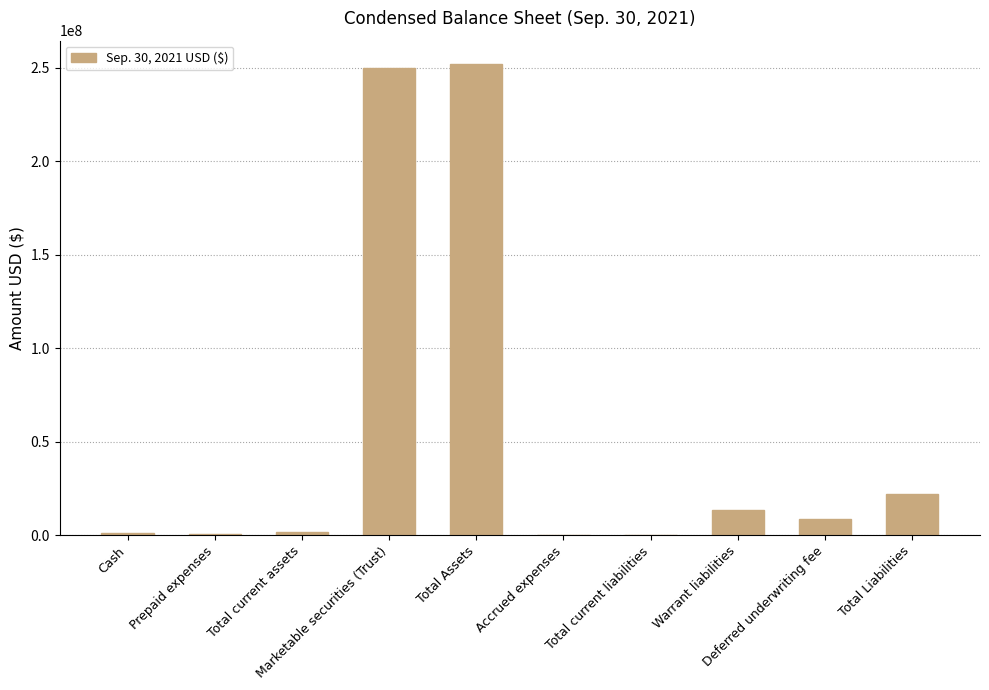

True or false: the data shows 1830224 at Total current assets.

True